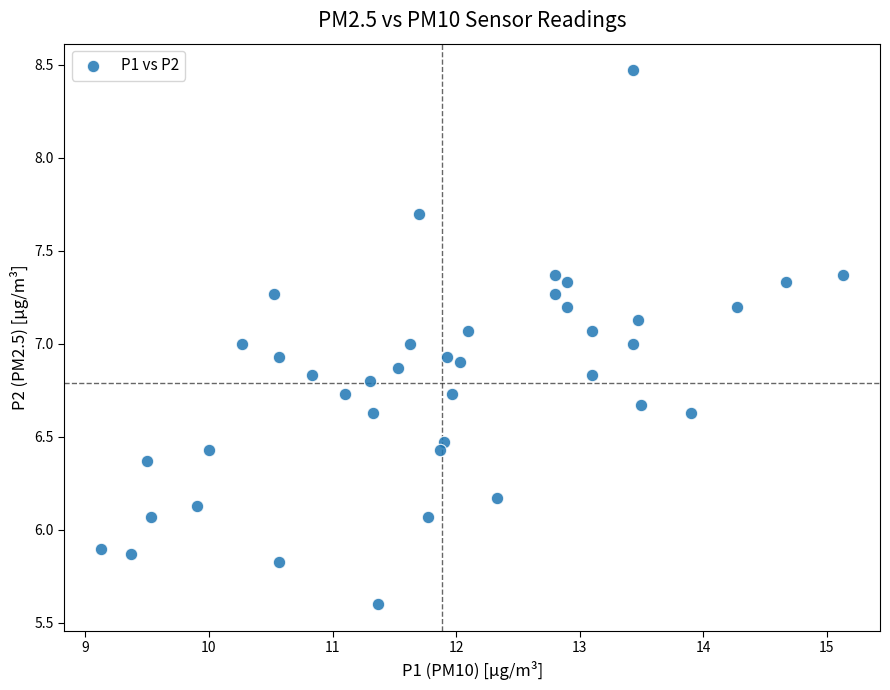

What is the range of X values (max minus min)?

6.0